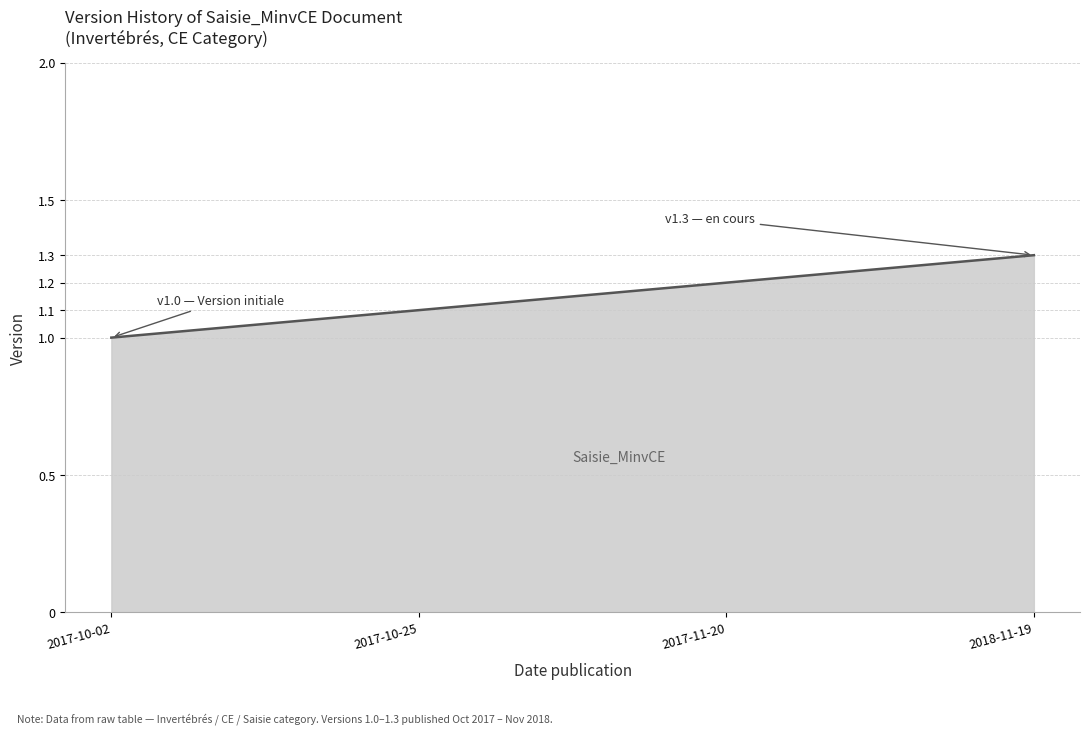

What position from the left is 2017-10-25?

2